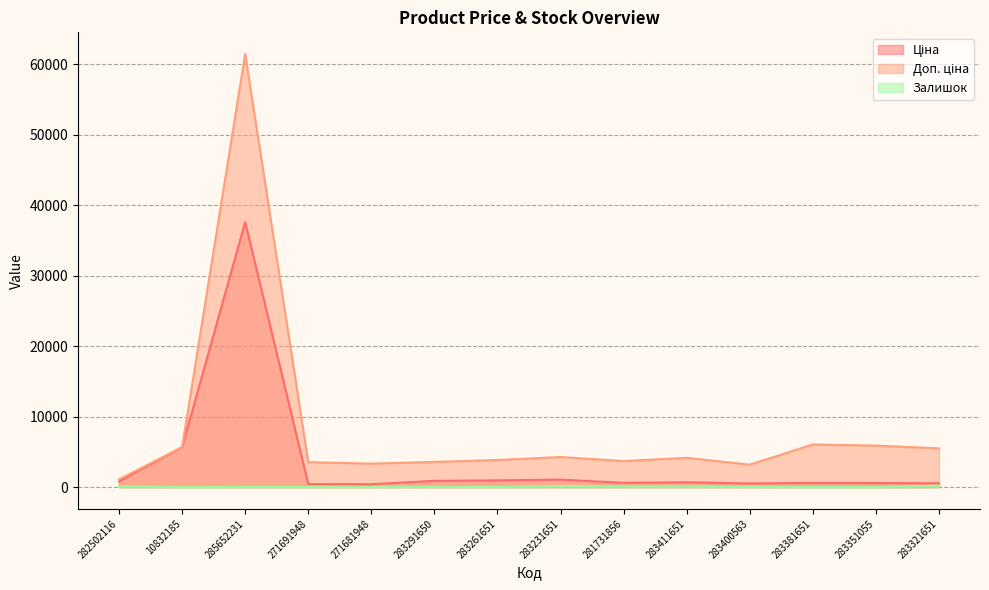

At which label is Залишок closest to 109?

281731856